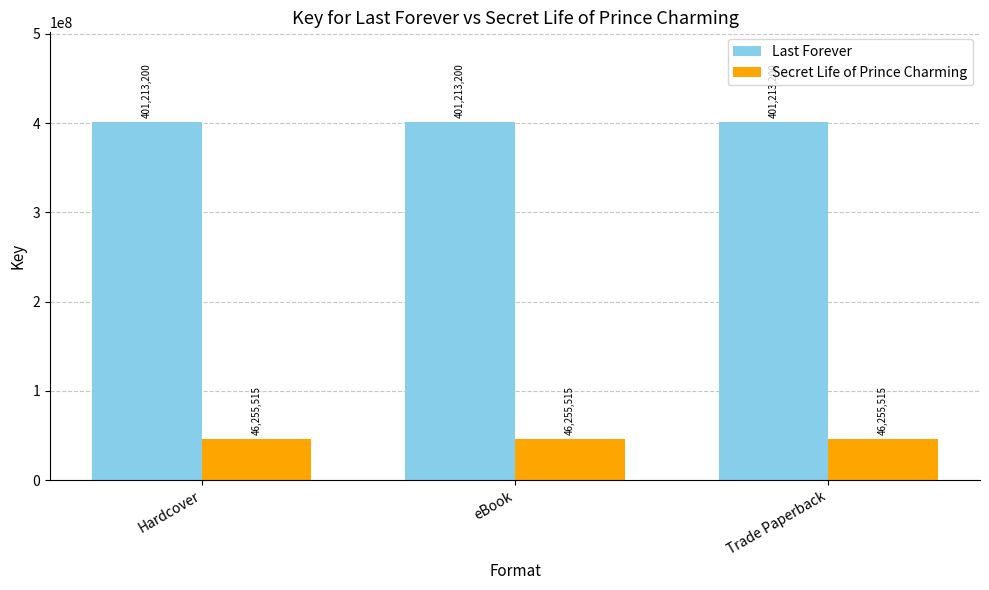

Reading right to left, transcribe all the data shown in this chart.

Last Forever: Trade Paperback=401213200	eBook=401213200	Hardcover=401213200
Secret Life of Prince Charming: Trade Paperback=46255515	eBook=46255515	Hardcover=46255515